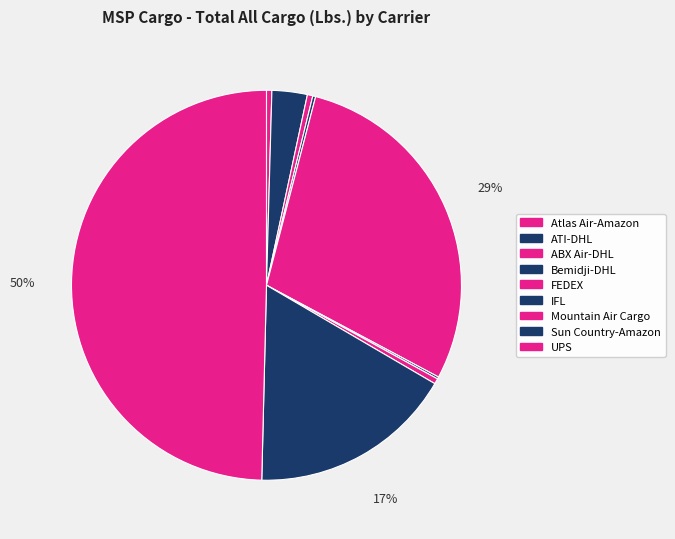

True or false: Mountain Air Cargo accounts for 0% of the total.

True